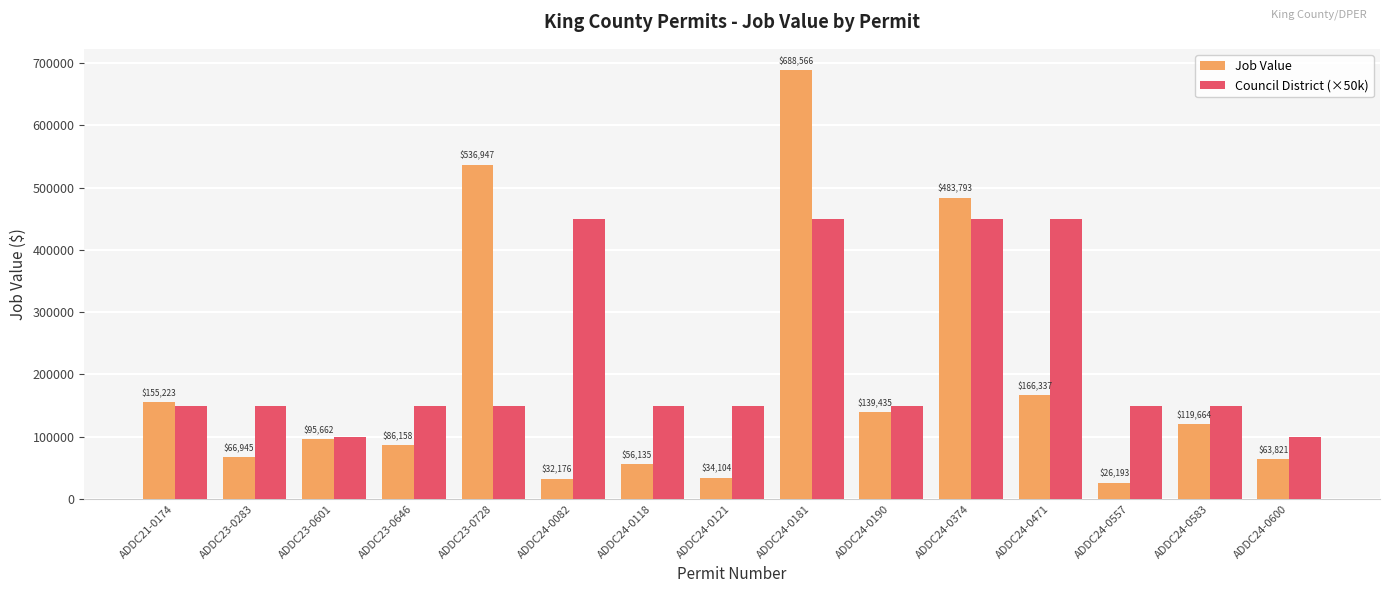

What is the highest value of the Council District (×50k) series?

450000.0